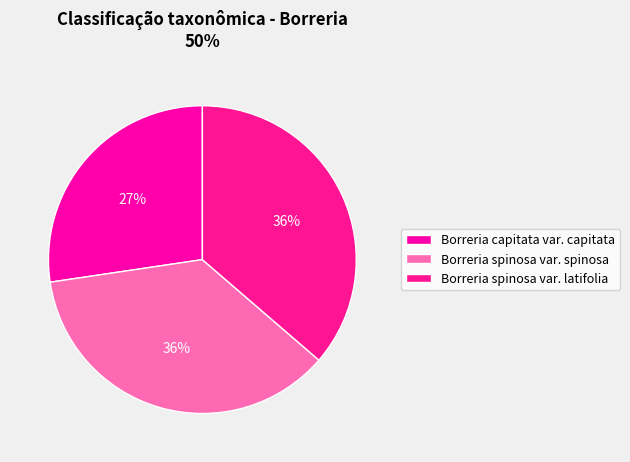

How many slices are in this pie chart?

3